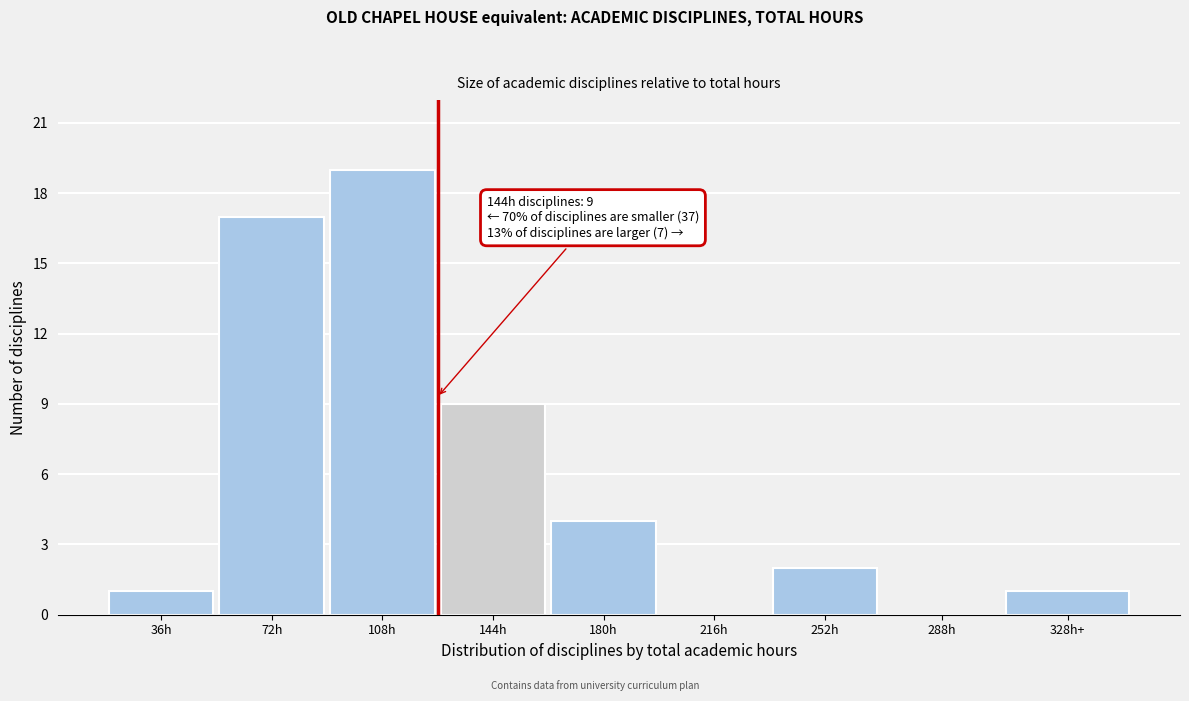

Reading right to left, transcribe all the data shown in this chart.

328h+=1	288h=0	252h=2	216h=0	180h=4	144h=9	108h=19	72h=17	36h=1